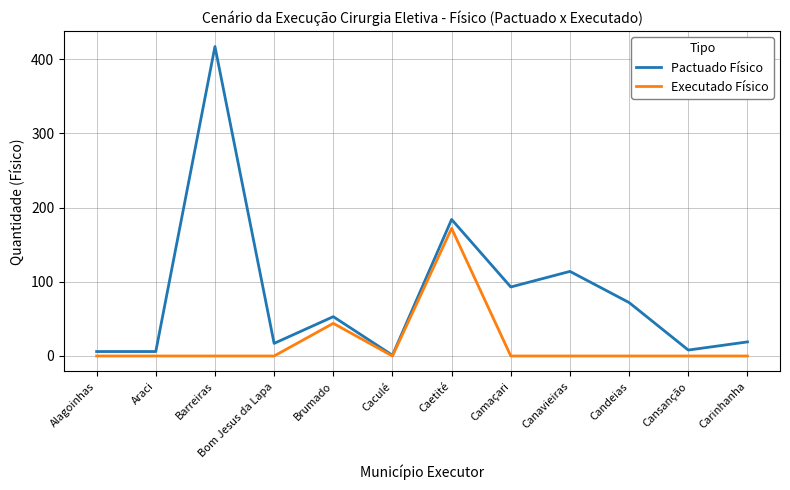

The Executado Físico series shows -64 at Barreiras. True or false?

False